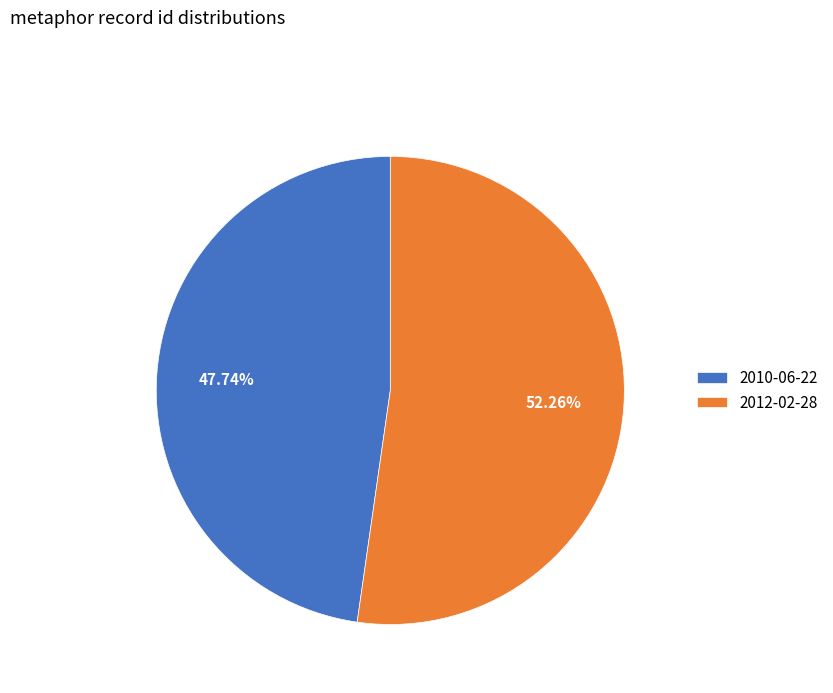

Which category accounts for the majority?

2012-02-28